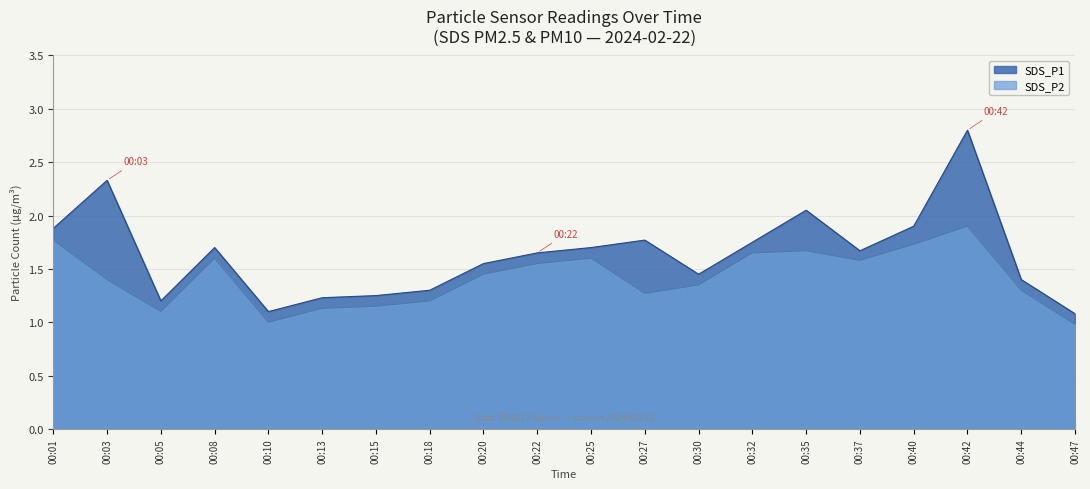

Which series has the largest range (max minus min)?

SDS_P1